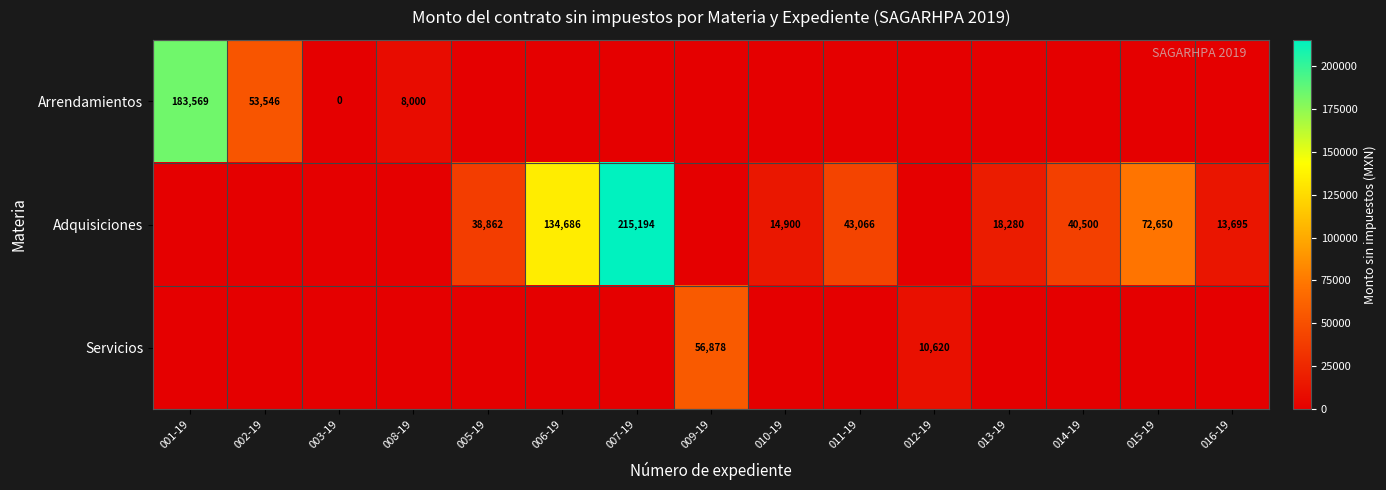

The Adquisiciones series shows 4783 at 013-19. True or false?

False